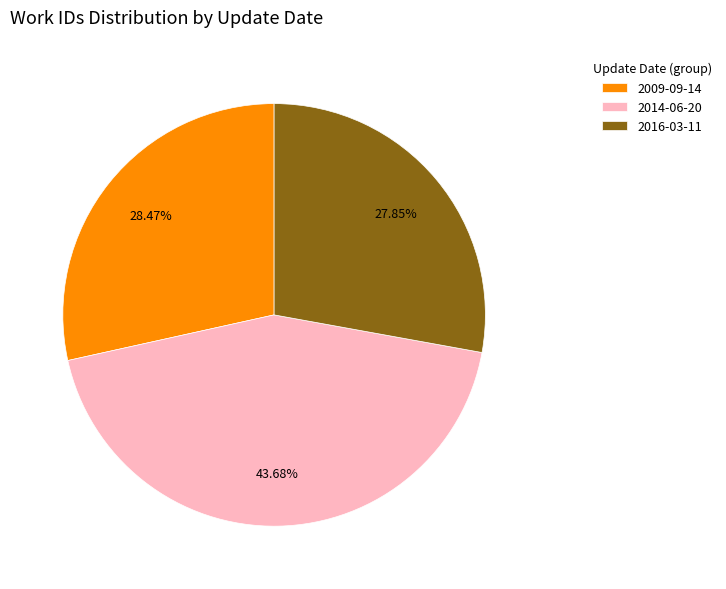

Is it true that 2014-06-20 is 44% of the pie?

True